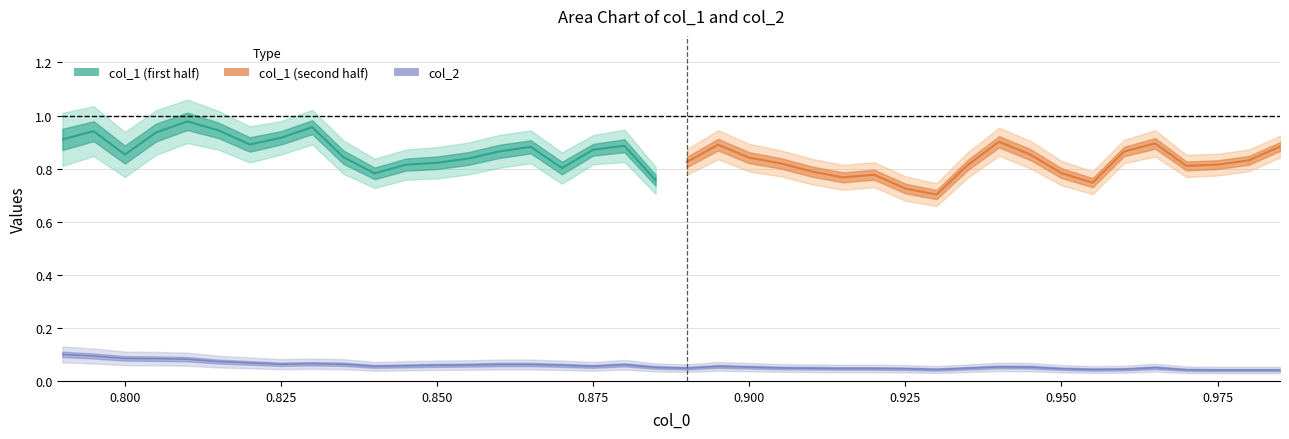

Which has a higher value, 32 or 14?

32